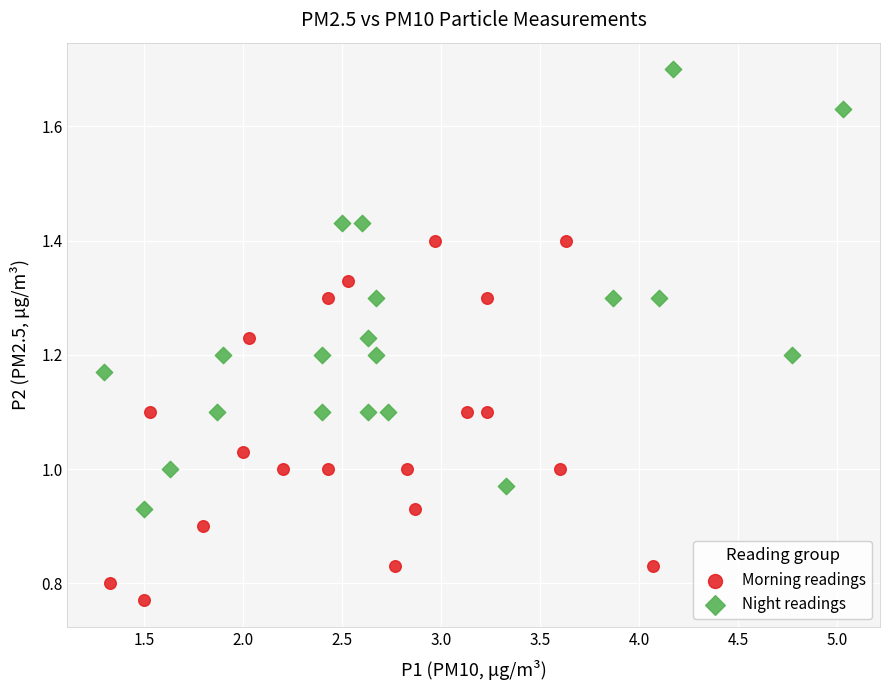

Which series contains the highest Y value?

Night readings